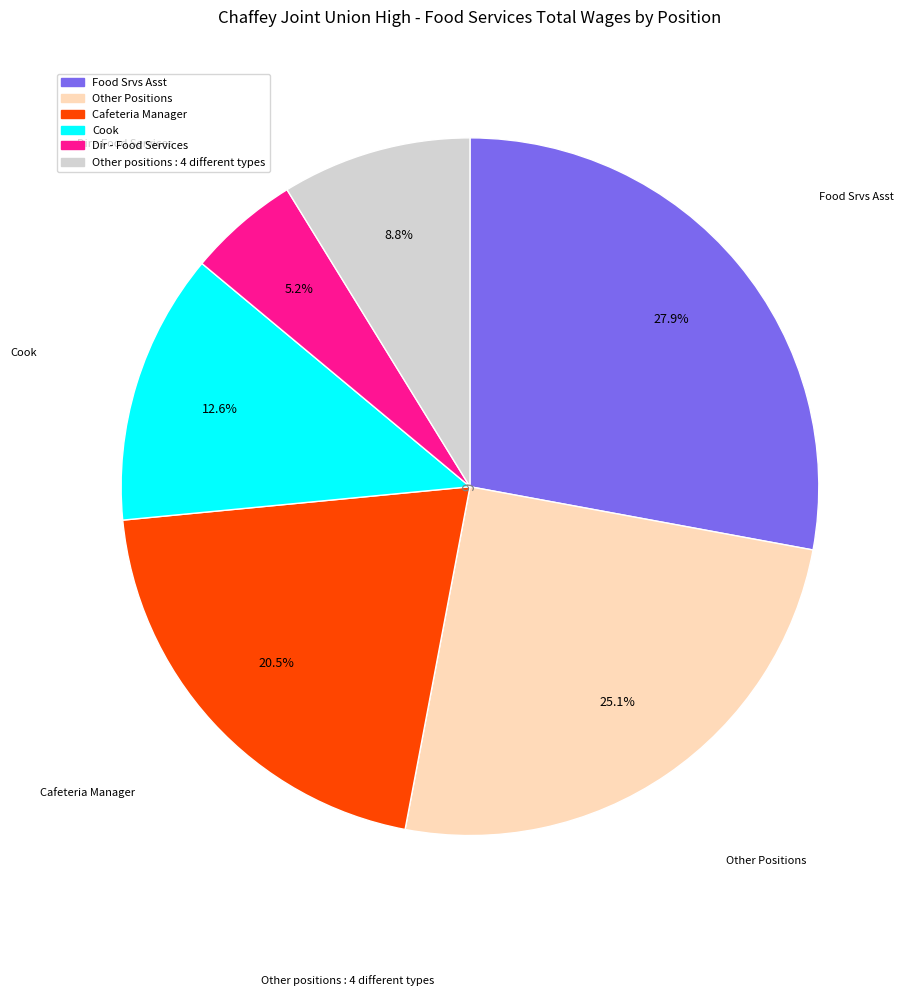

Does any single category account for the majority?

No